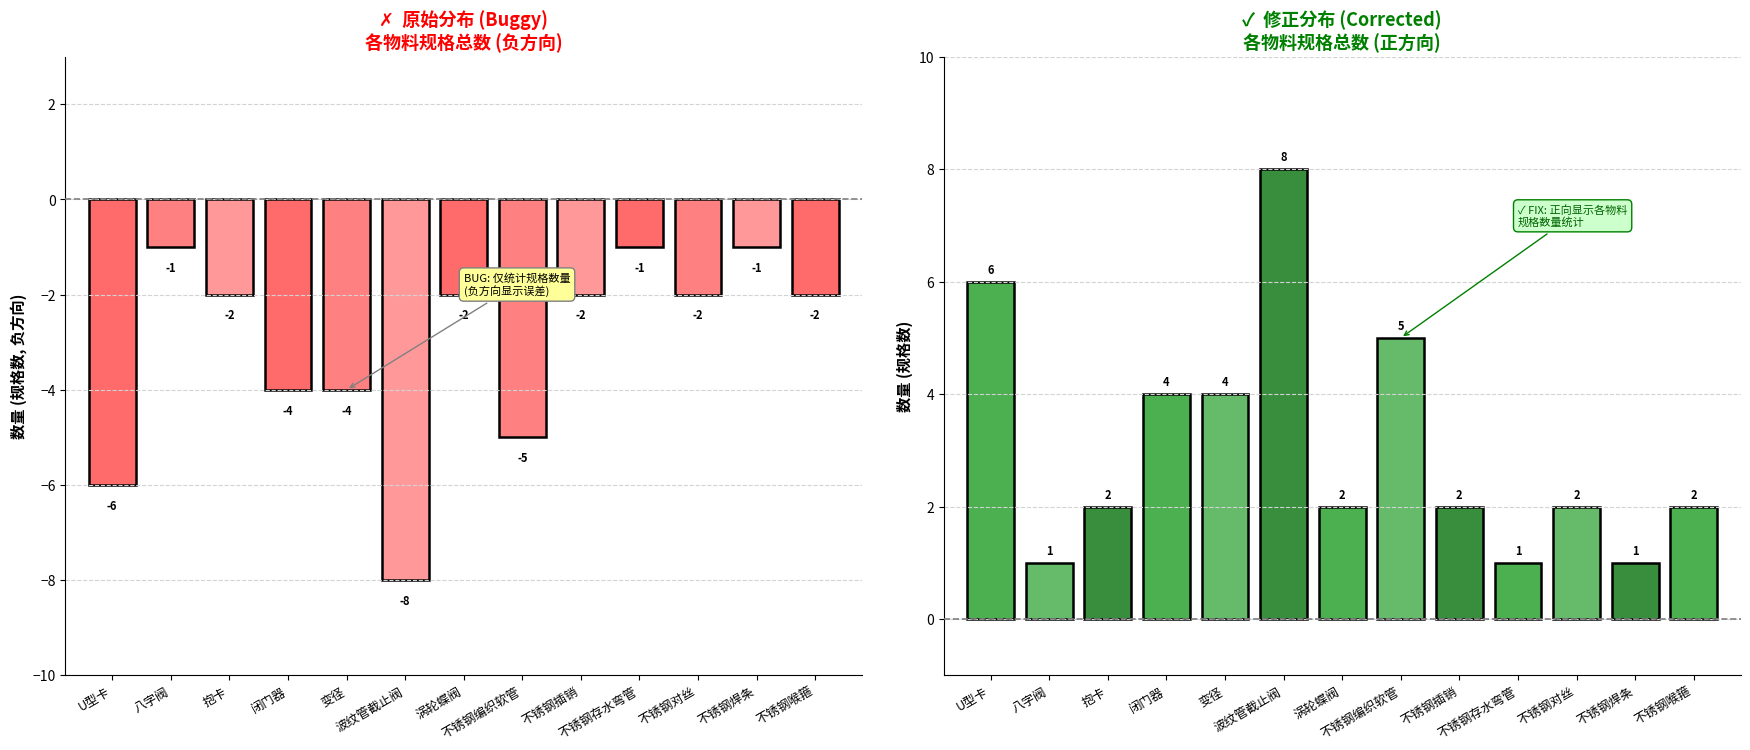

How many bars are there in each group?

2